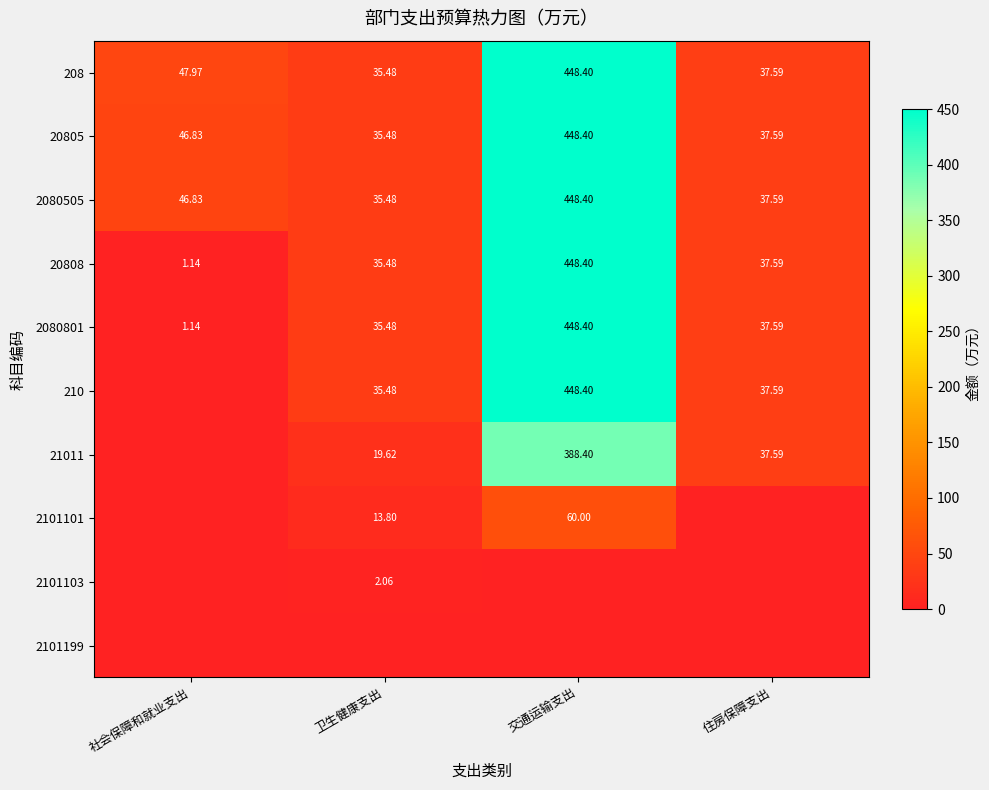

List the labels in order of 208 value, largest first.

交通运输支出, 社会保障和就业支出, 住房保障支出, 卫生健康支出